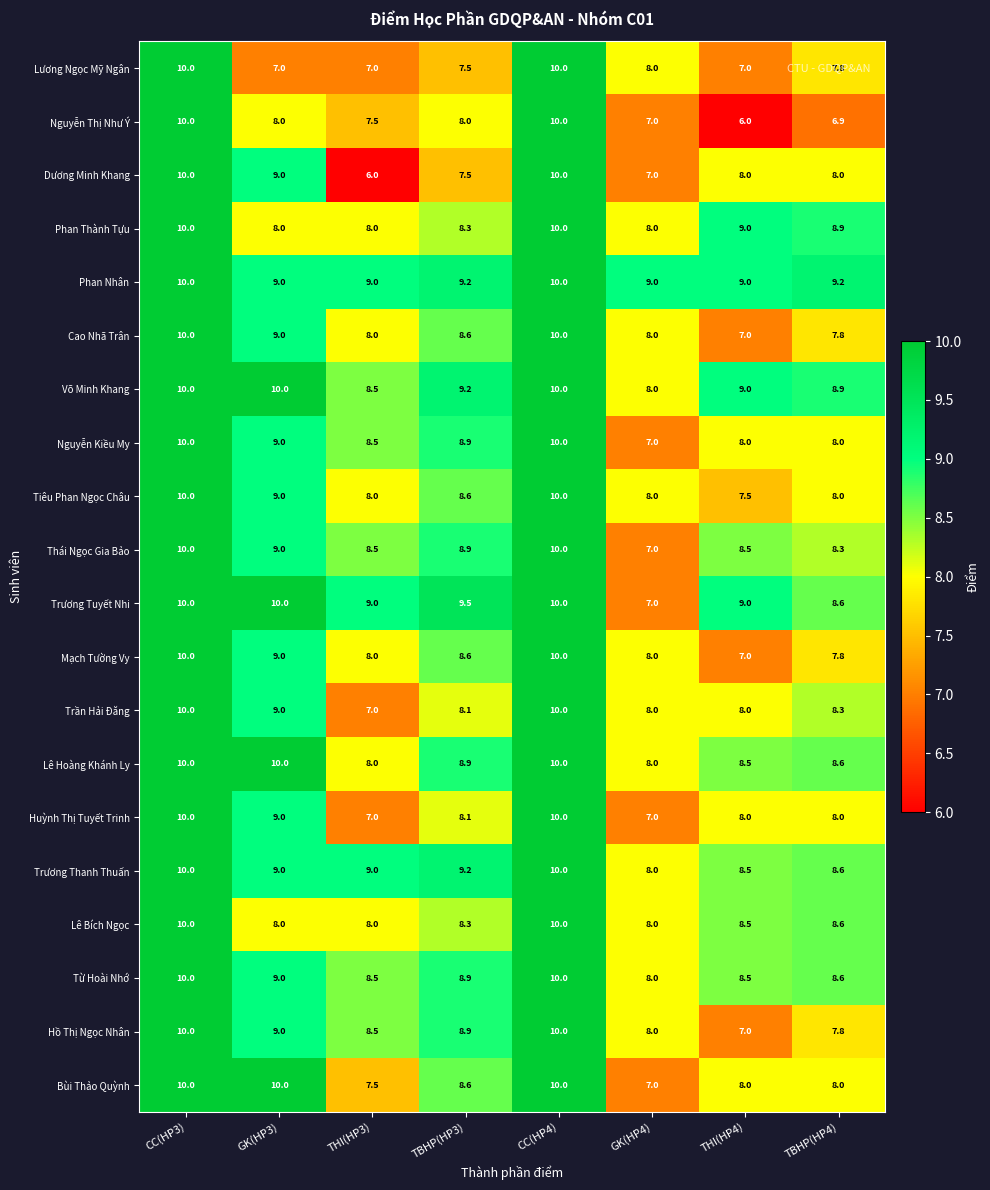

At how many categories does at least one series exceed 8?

8